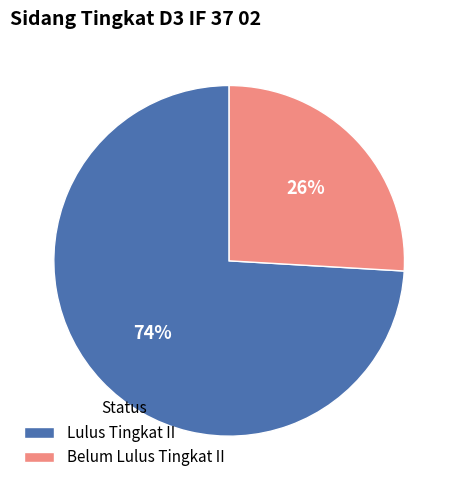

Is Belum Lulus Tingkat II the majority of the pie?

No